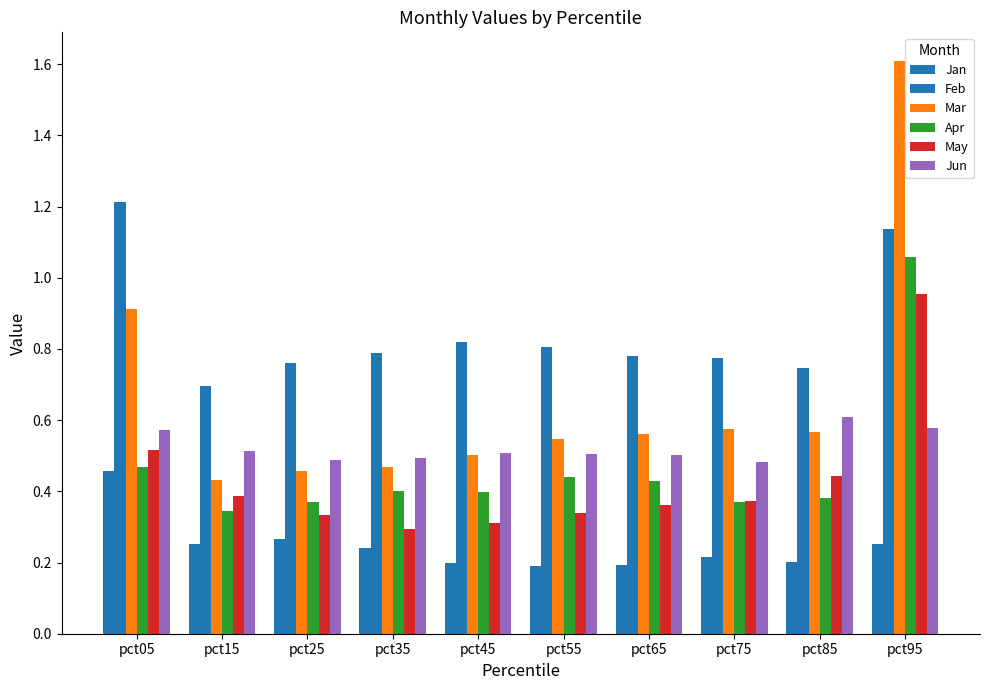

Count the number of categories in the chart.

10